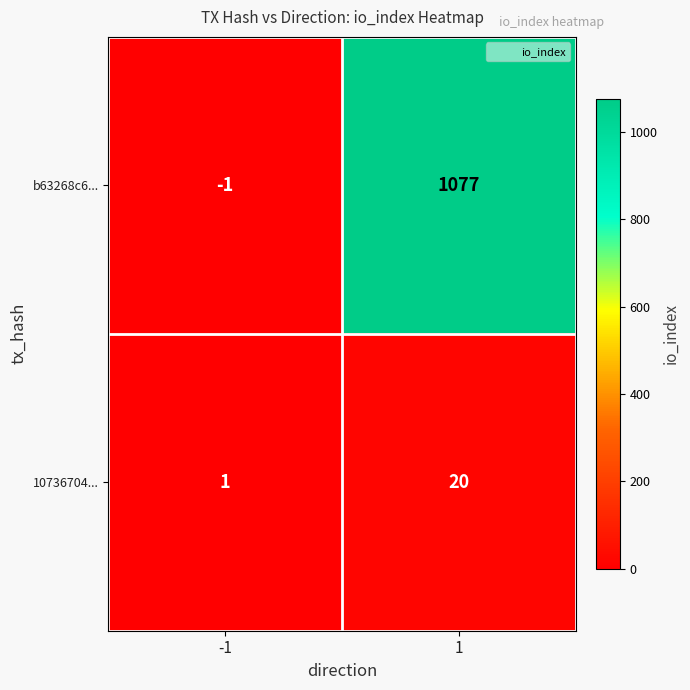

Read the 10736704... value at 1.

20